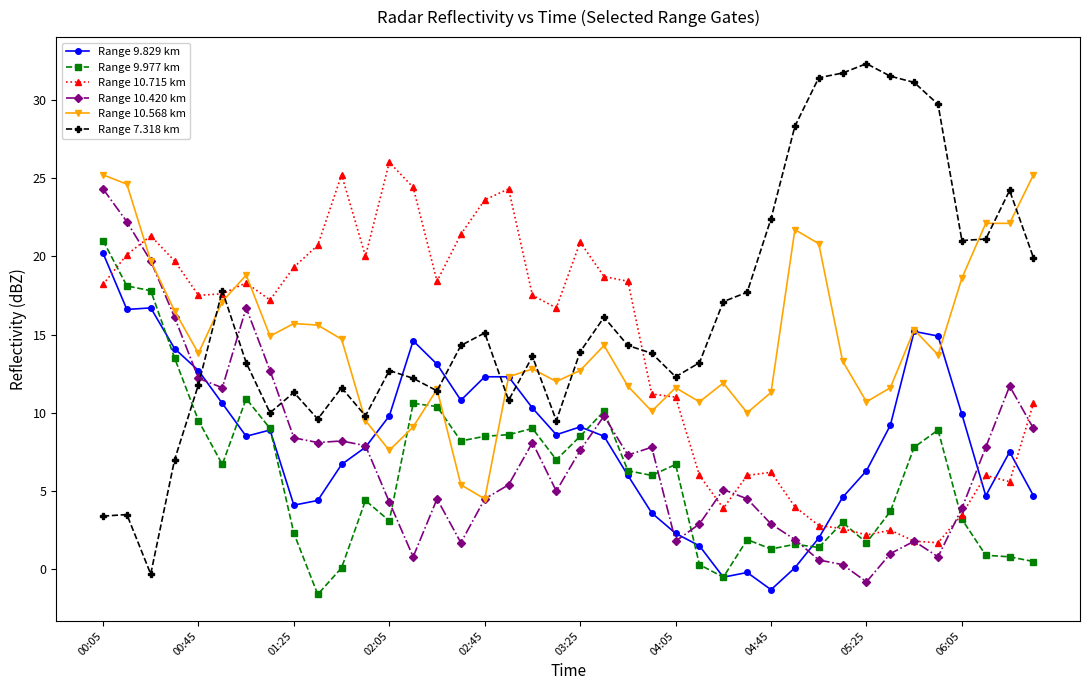

What are all the series names shown in the legend?

Range 9.829 km, Range 9.977 km, Range 10.715 km, Range 10.420 km, Range 10.568 km, Range 7.318 km